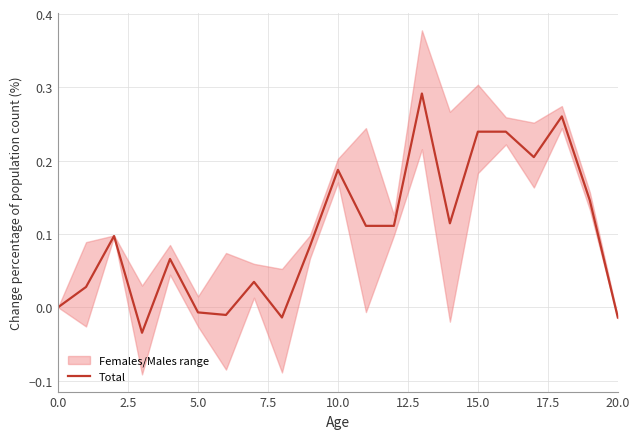

Which category has the highest value across all series?

13